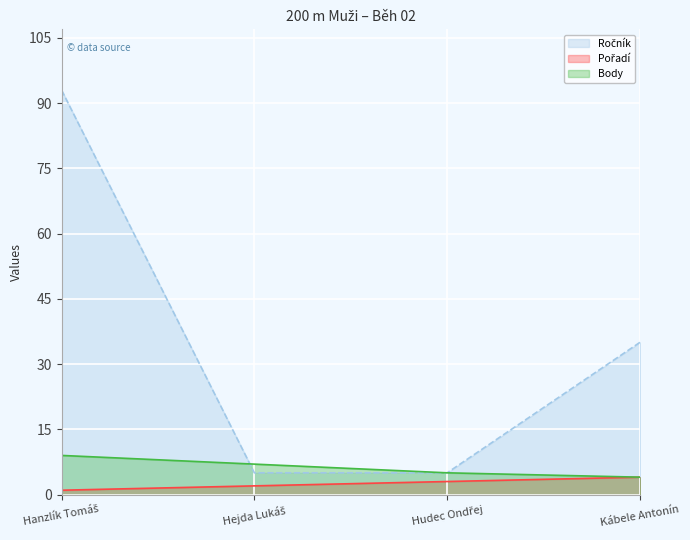

At how many categories does at least one series exceed 53?

1